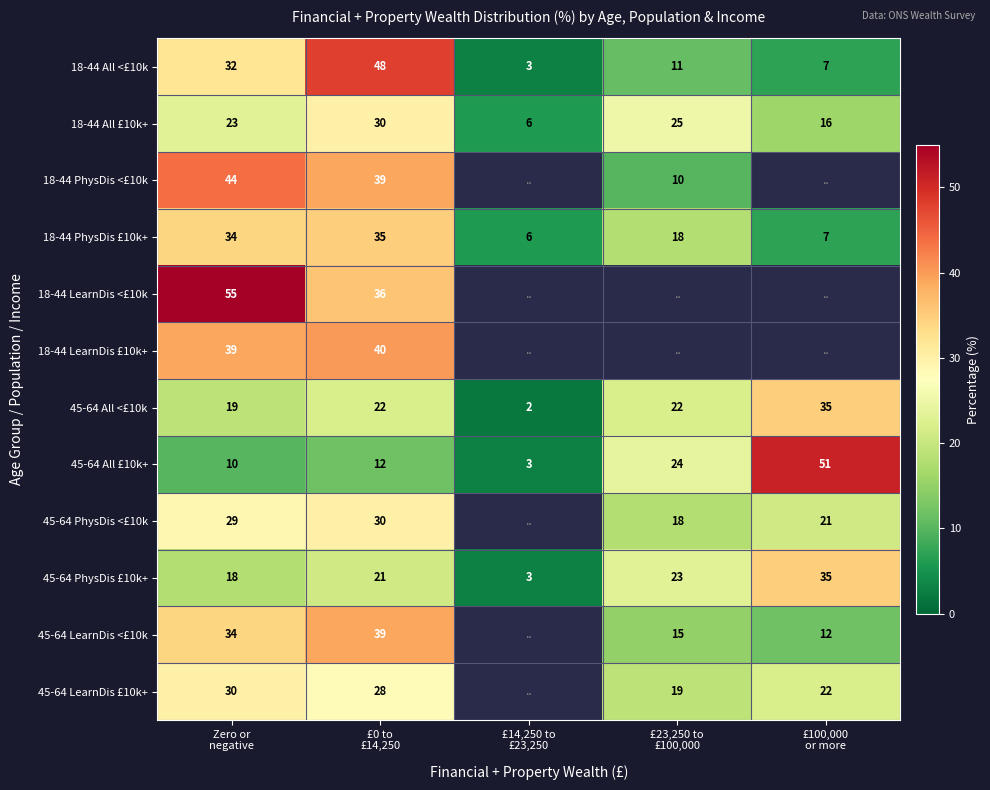

How many values in the 18-44 PhysDis £10k+ series are below 18?

2